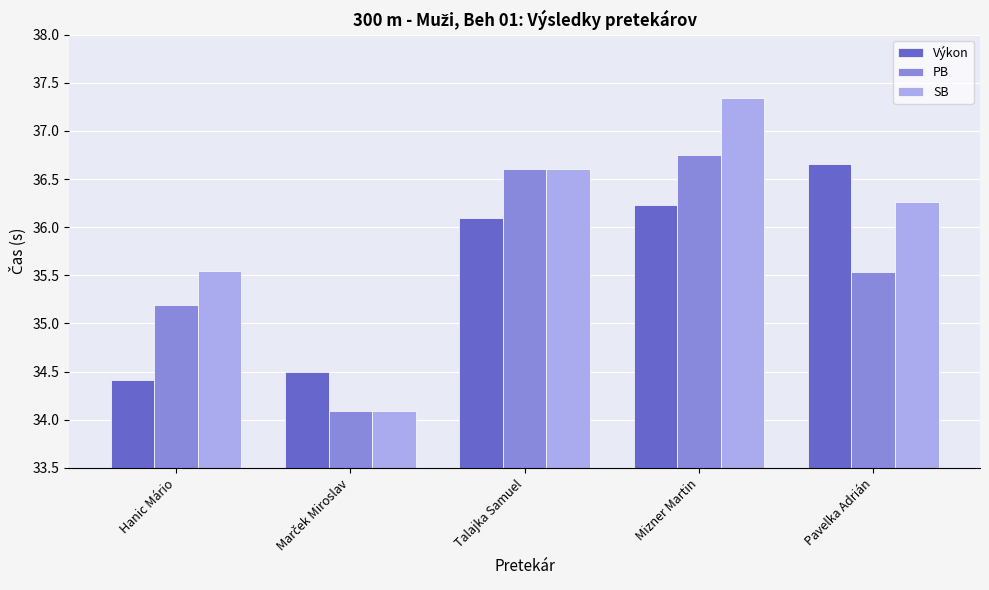

What is the value of the SB bar at the 4th from the left?

37.3